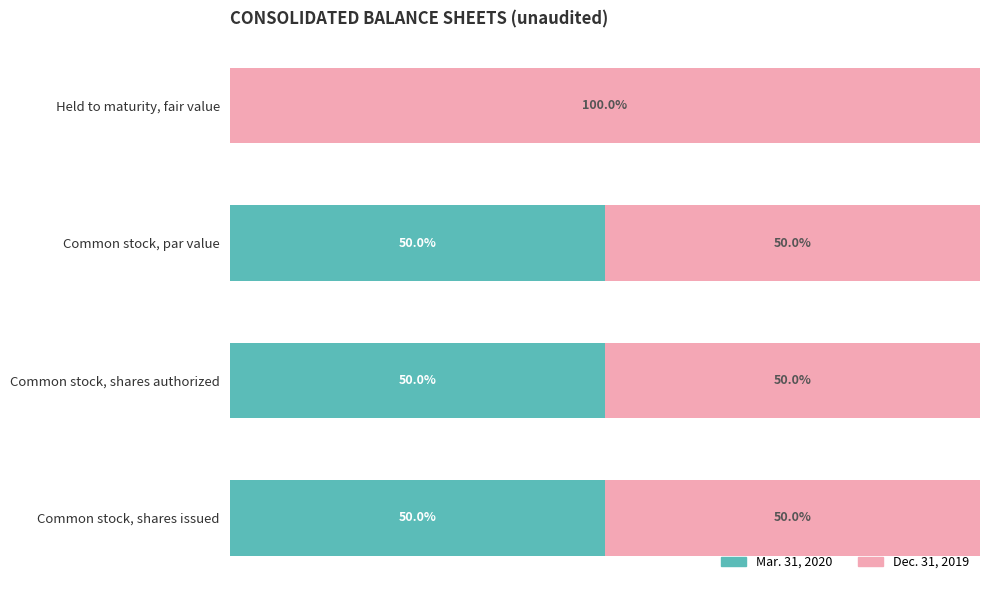

Where is Mar. 31, 2020 nearest to the value 25?

Held to maturity, fair value